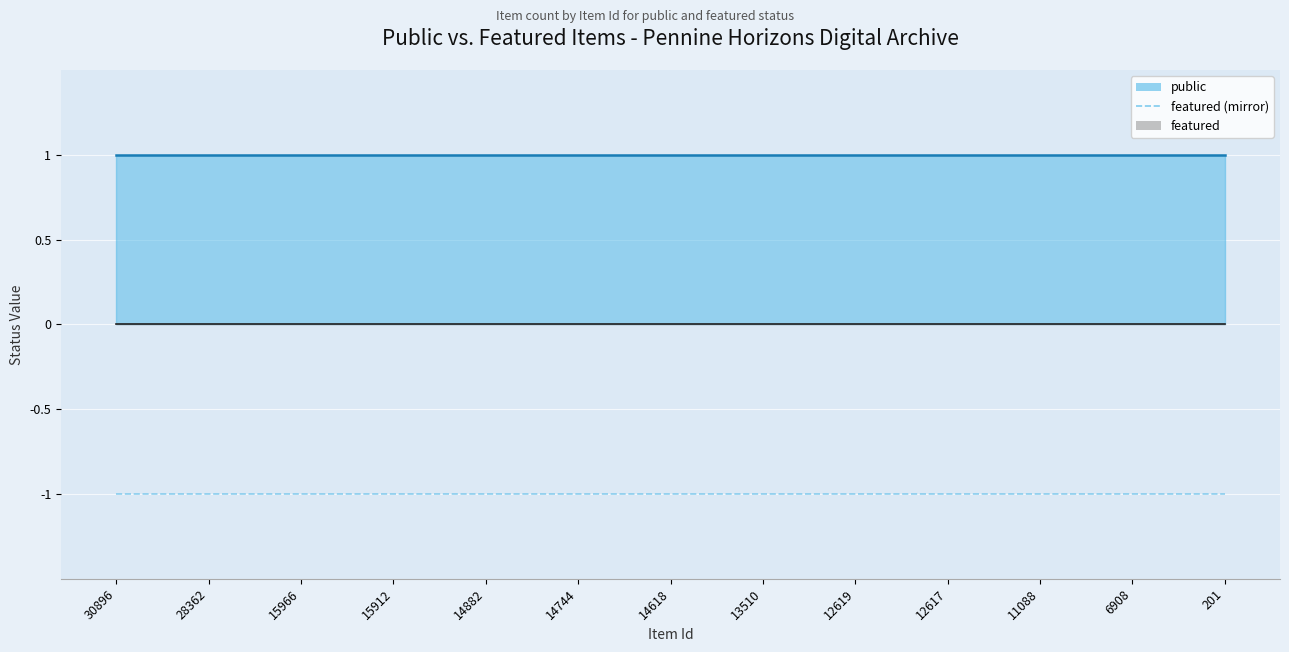

Is the value of featured at 12617 greater than the value of public at 28362?

No